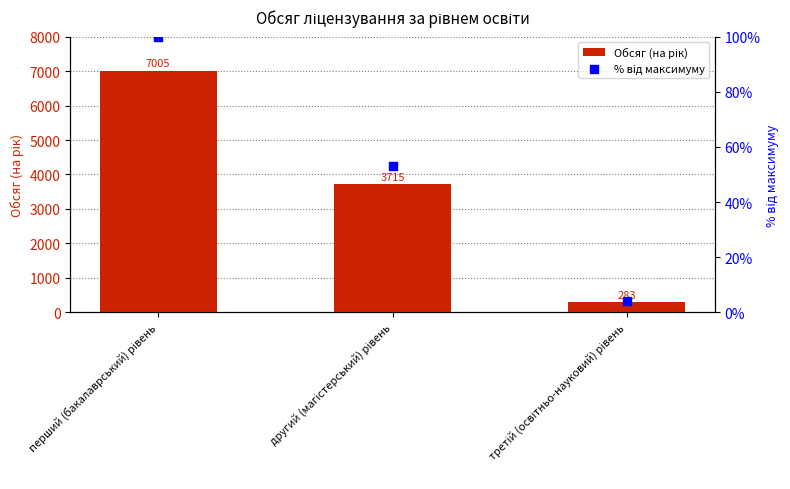

Which series reaches the minimum Y coordinate?

% від максимуму